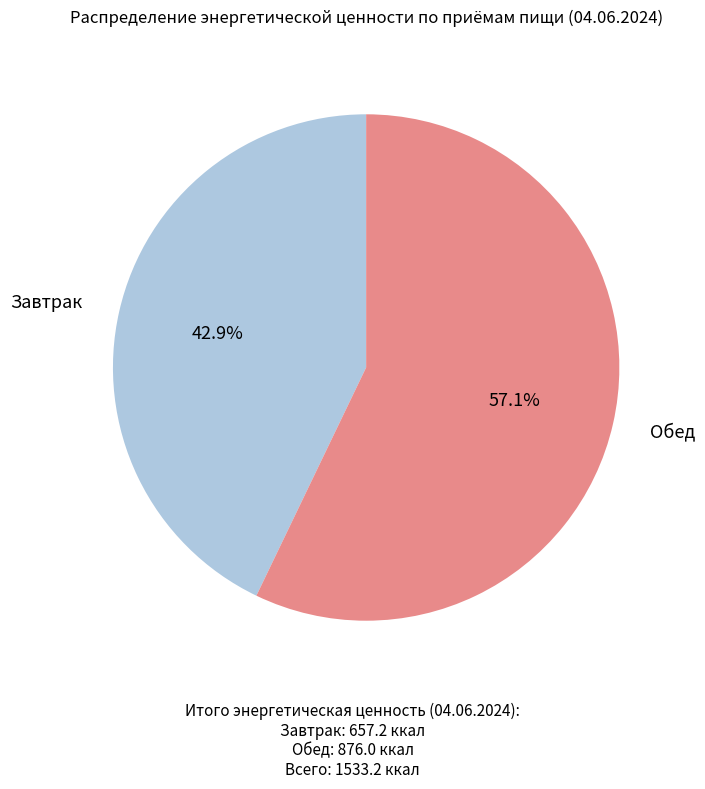

Does any single category account for the majority?

Yes